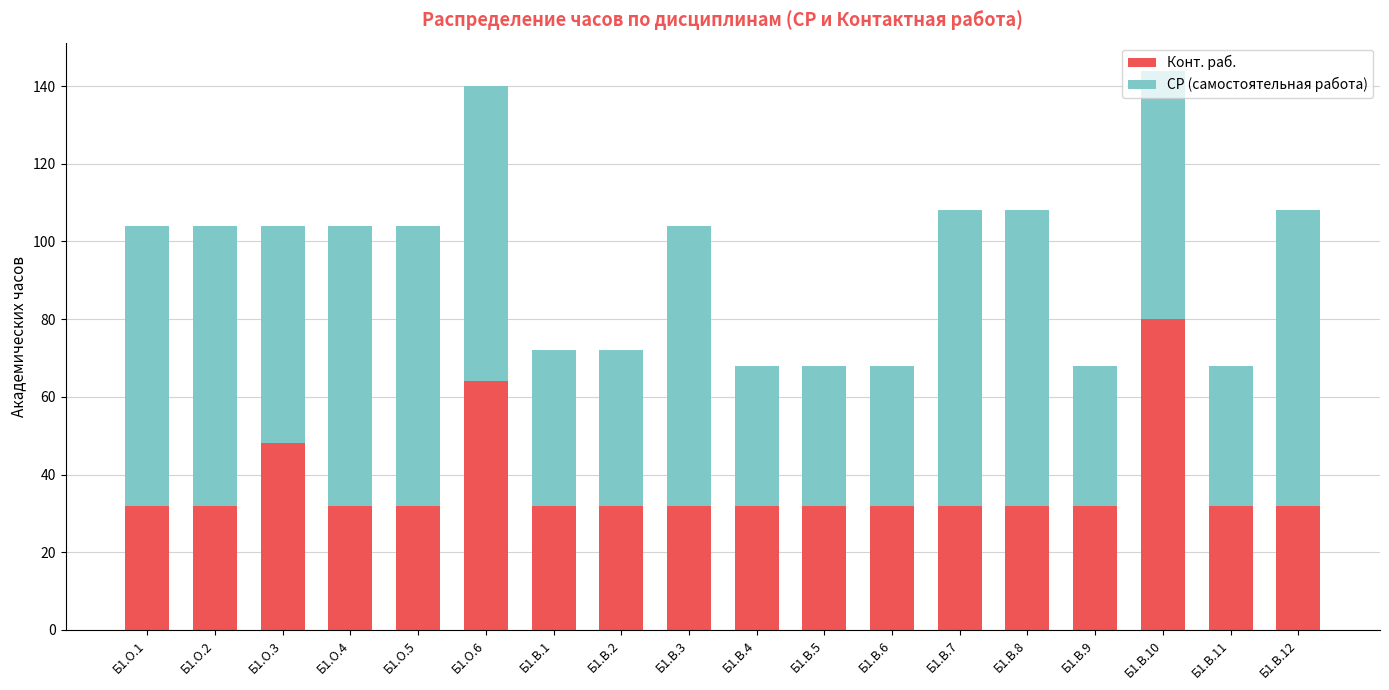

What is the difference between the Конт. раб. values at Б1.В.5 and Б1.В.10?

48